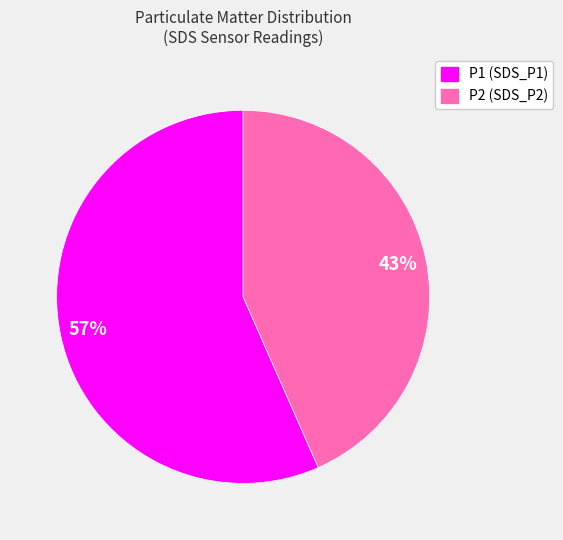

Rank the categories by value from highest to lowest.

P1 (SDS_P1), P2 (SDS_P2)